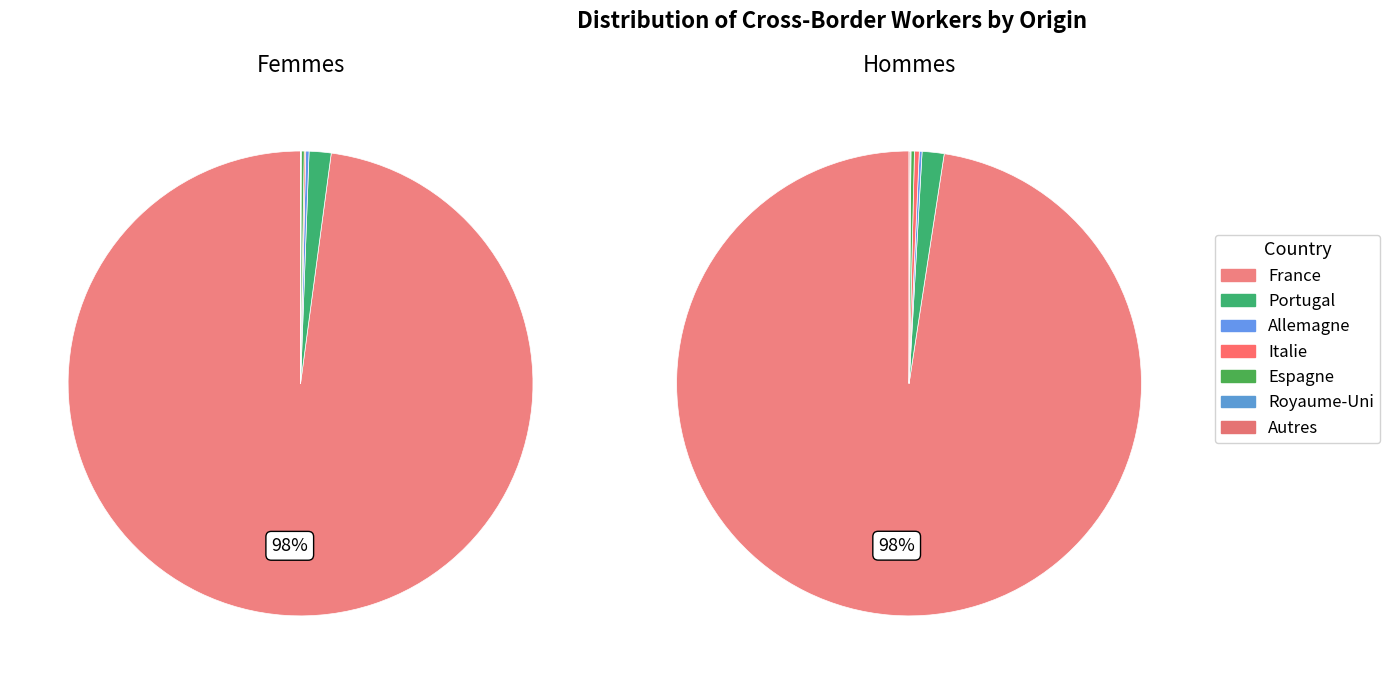

Rank the series at Portugal from lowest to highest value.

Femmes, Hommes